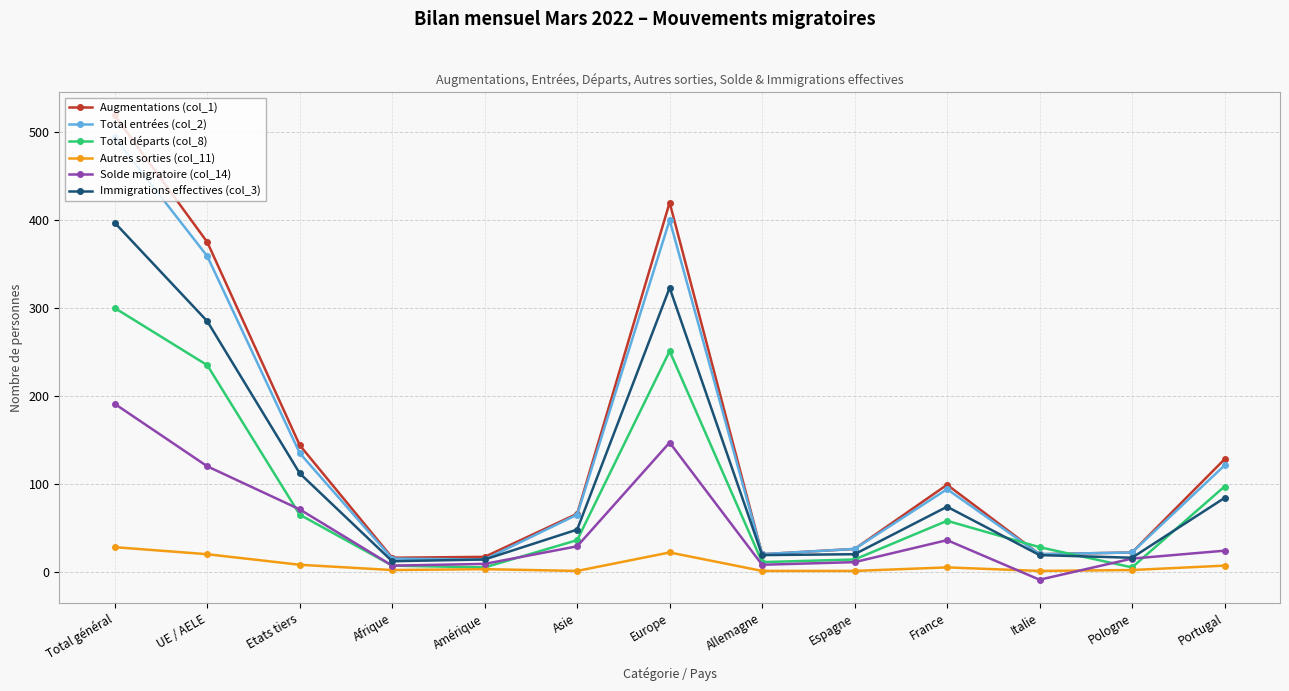

Where does the Total départs (col_8) series first go above 36?

Total général